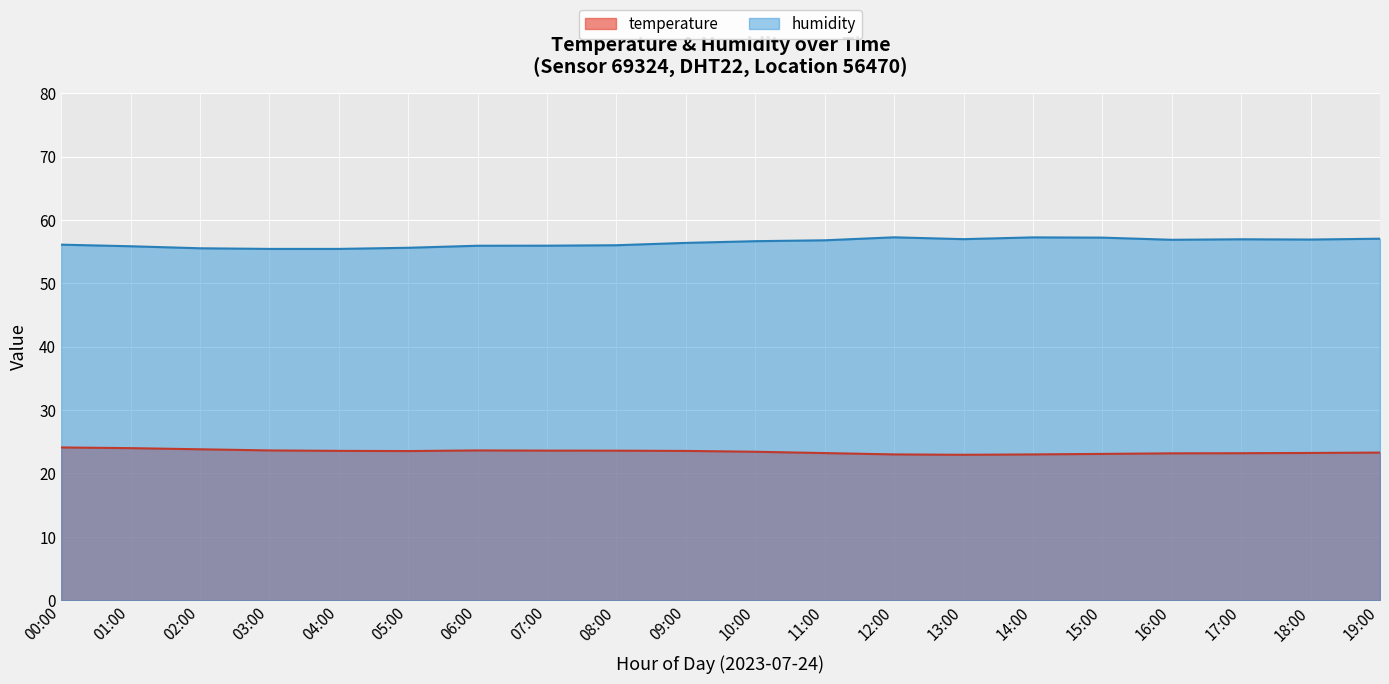

What is the total value across all series at 17:00?

80.2